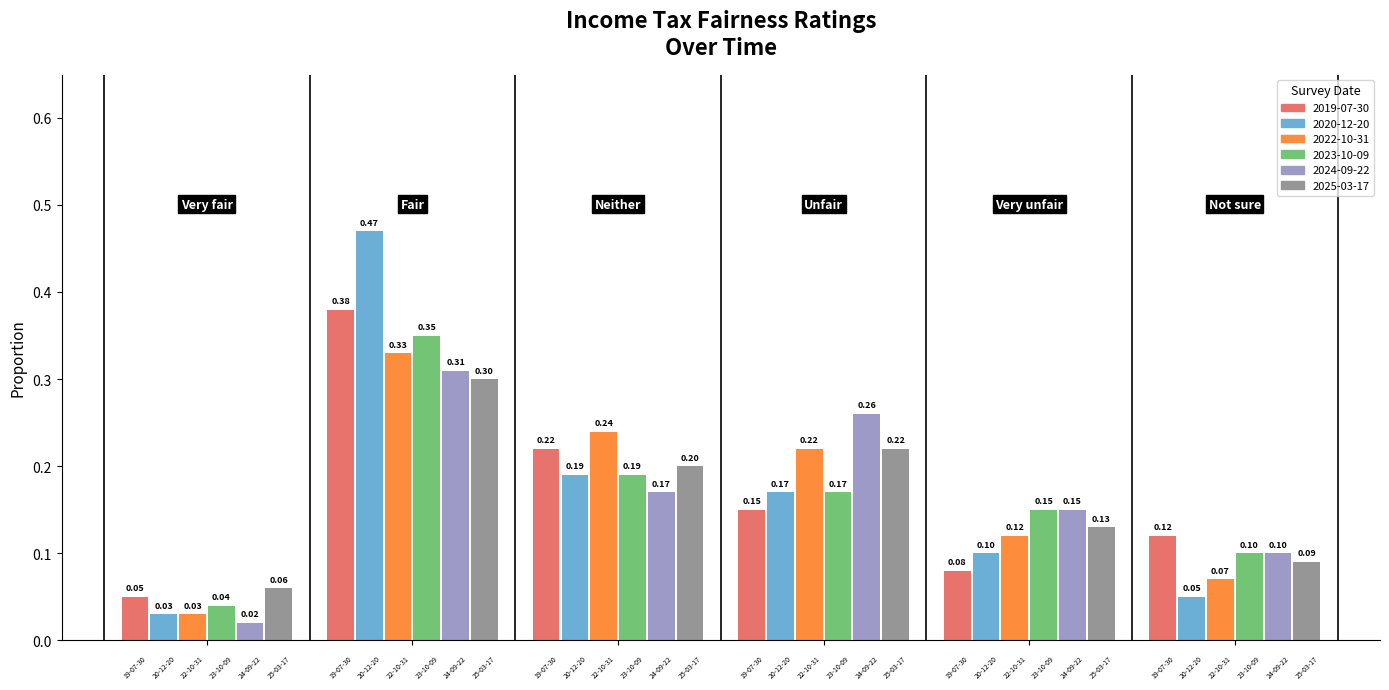

Which series has the widest spread of values?

2020-12-20